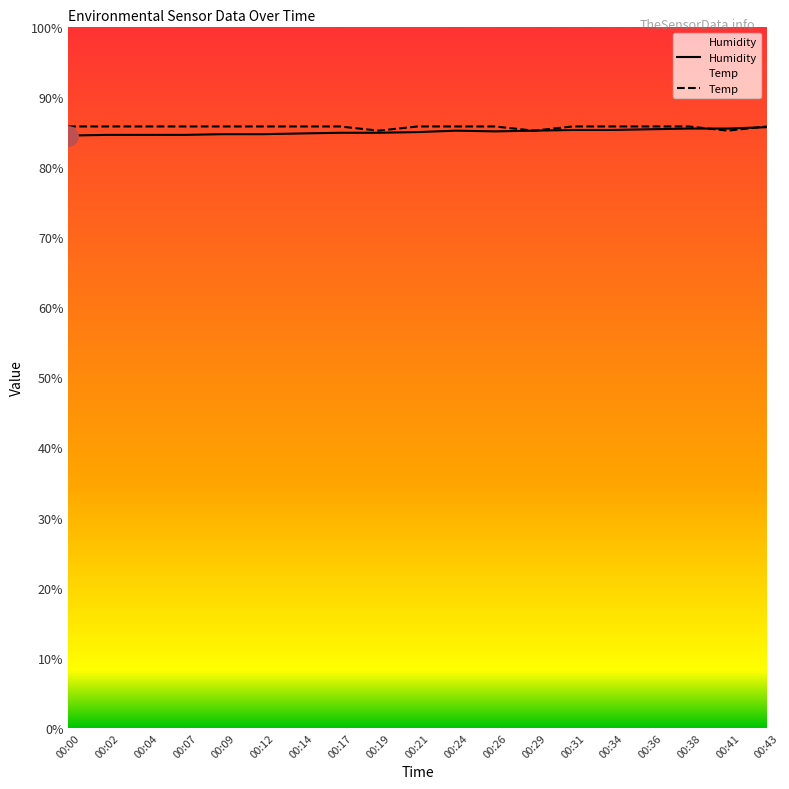

At which category does Temp reach its first local valley?

00:19